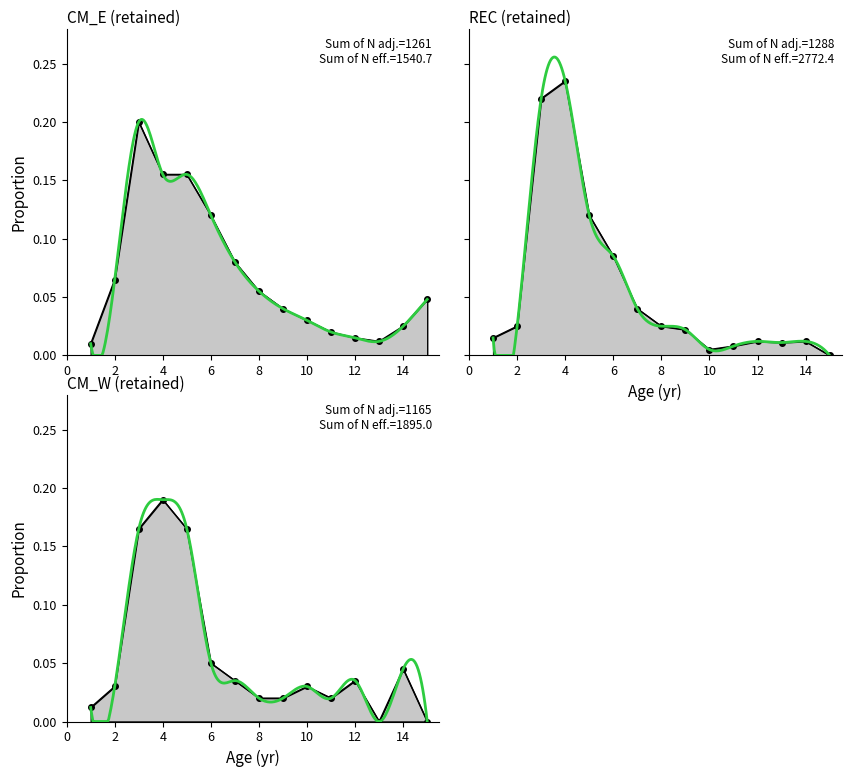

Reading right to left, what are all the values shown in this chart?

album_ir_sim1: 15=0.0	14=0.0	13=0.0	12=0.0	11=0.0	10=0.0	9=0.0	8=0.1	7=0.1	6=0.1	5=0.2	4=0.2	3=0.2	2=0.1	1=0.0
album_ir_sim2: 15=0.0	14=0.0	13=0.0	12=0.0	11=0.0	10=0.0	9=0.0	8=0.0	7=0.0	6=0.1	5=0.1	4=0.2	3=0.2	2=0.0	1=0.0
album_ir_sim3: 15=0.0	14=0.0	13=0.0	12=0.0	11=0.0	10=0.0	9=0.0	8=0.0	7=0.0	6=0.1	5=0.2	4=0.2	3=0.2	2=0.0	1=0.0